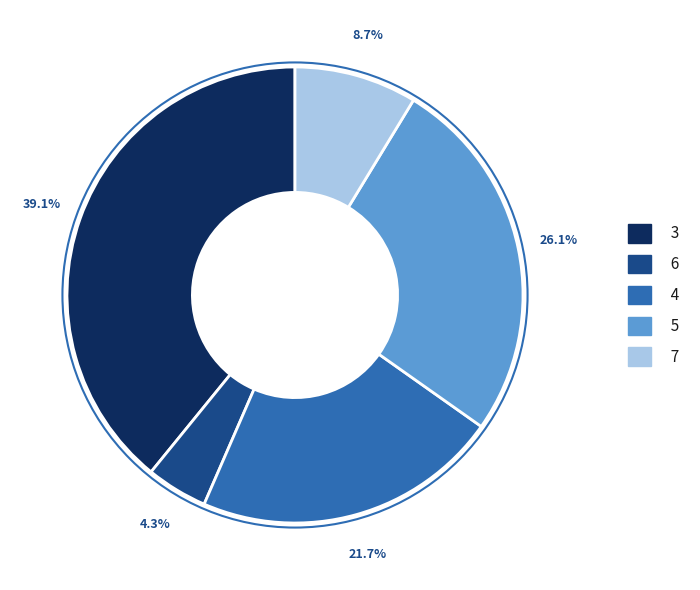

Is there a majority slice in this chart?

No